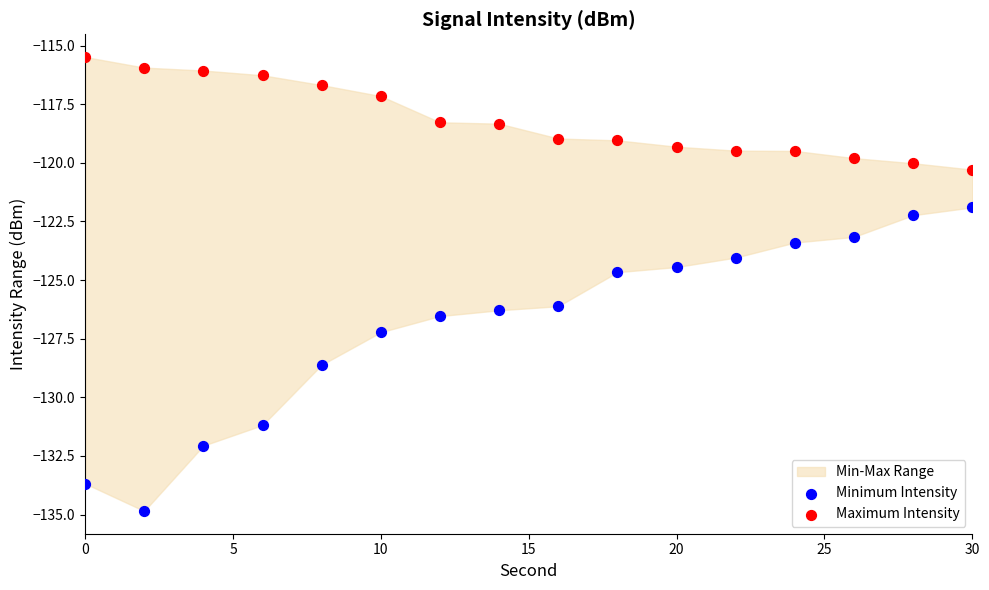

Across all series, what Y value is closest to -125?

-124.7